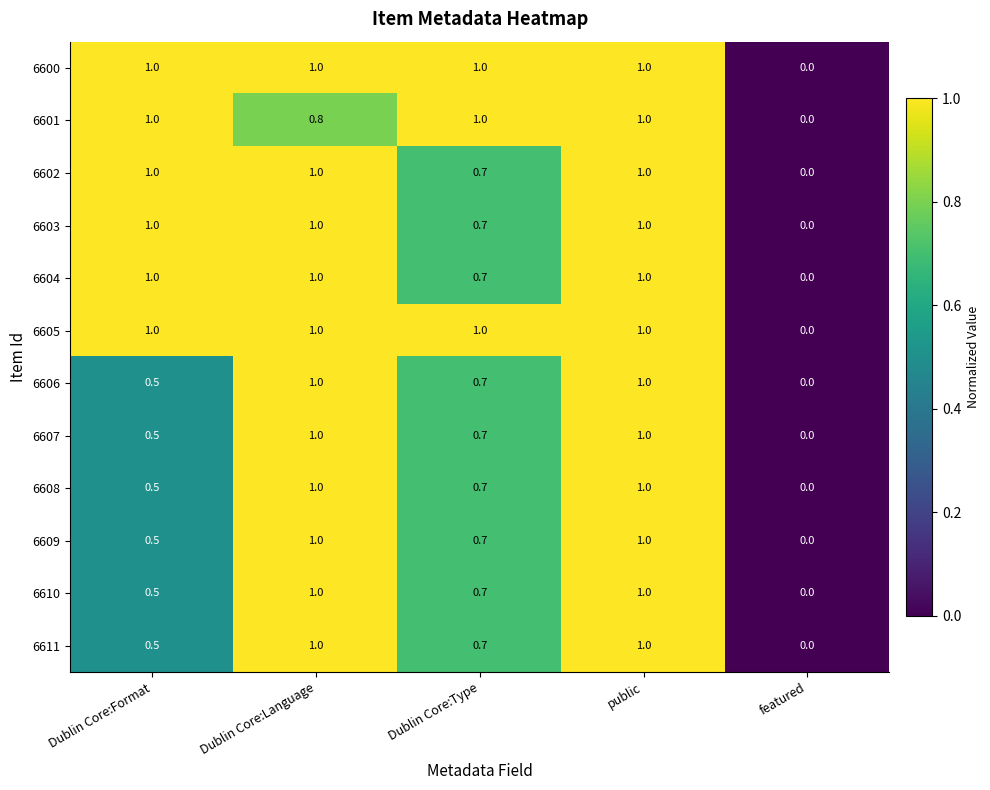

What is the spread (max minus min) of values at Dublin Core:Type?

0.3